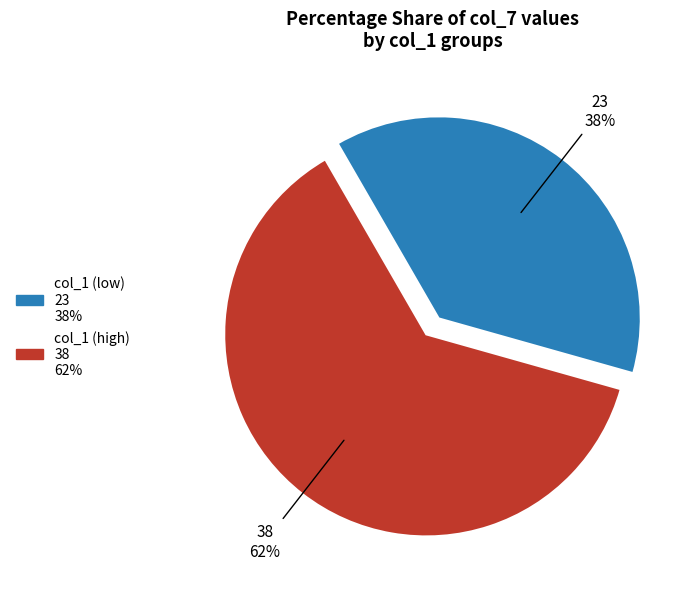

Is there any slice that represents more than half of the pie?

Yes